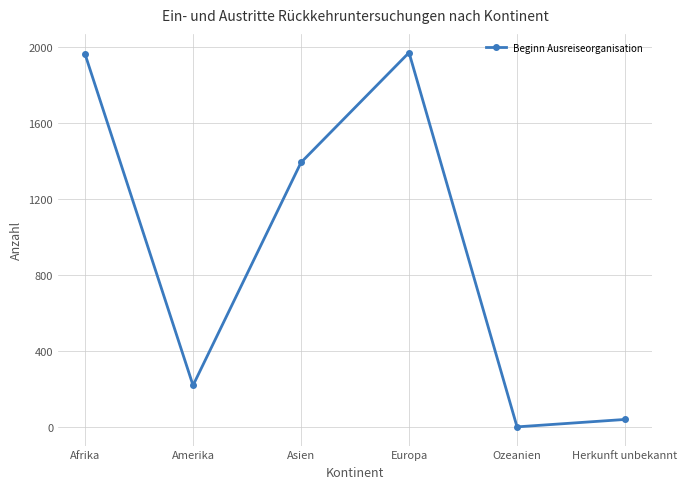

At which category does the data reach its first local valley?

Amerika